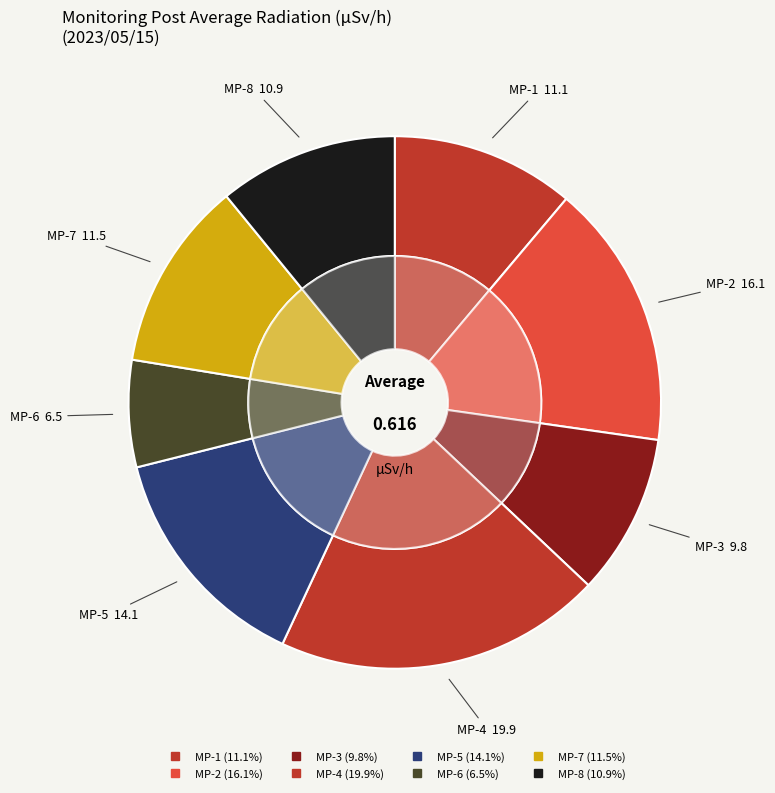

How many slices are in this pie chart?

8